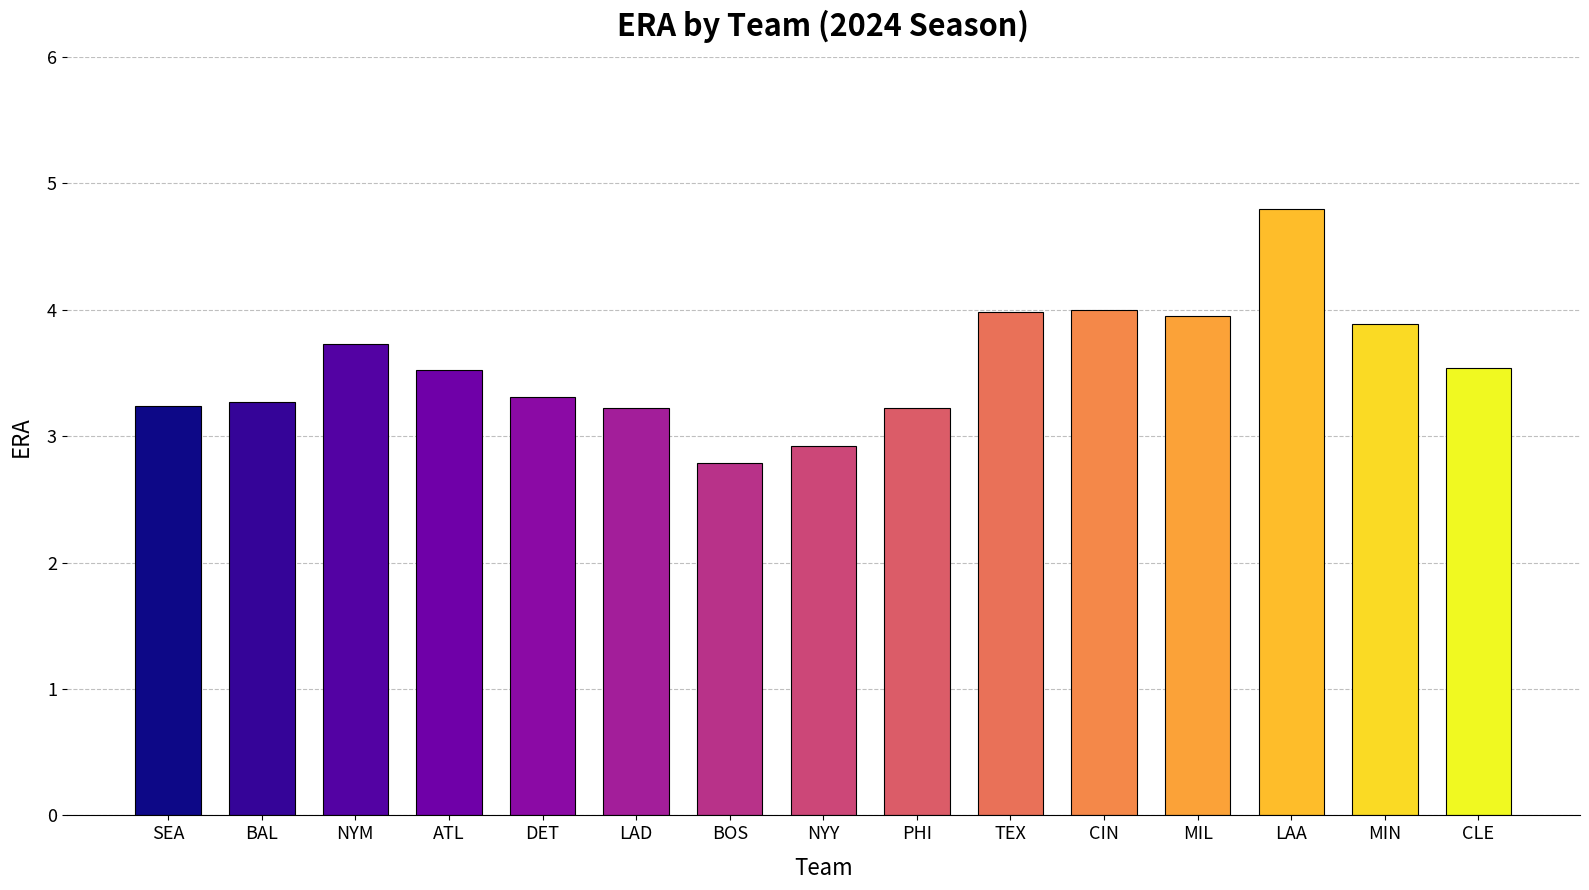

Does the chart contain any negative values?

No